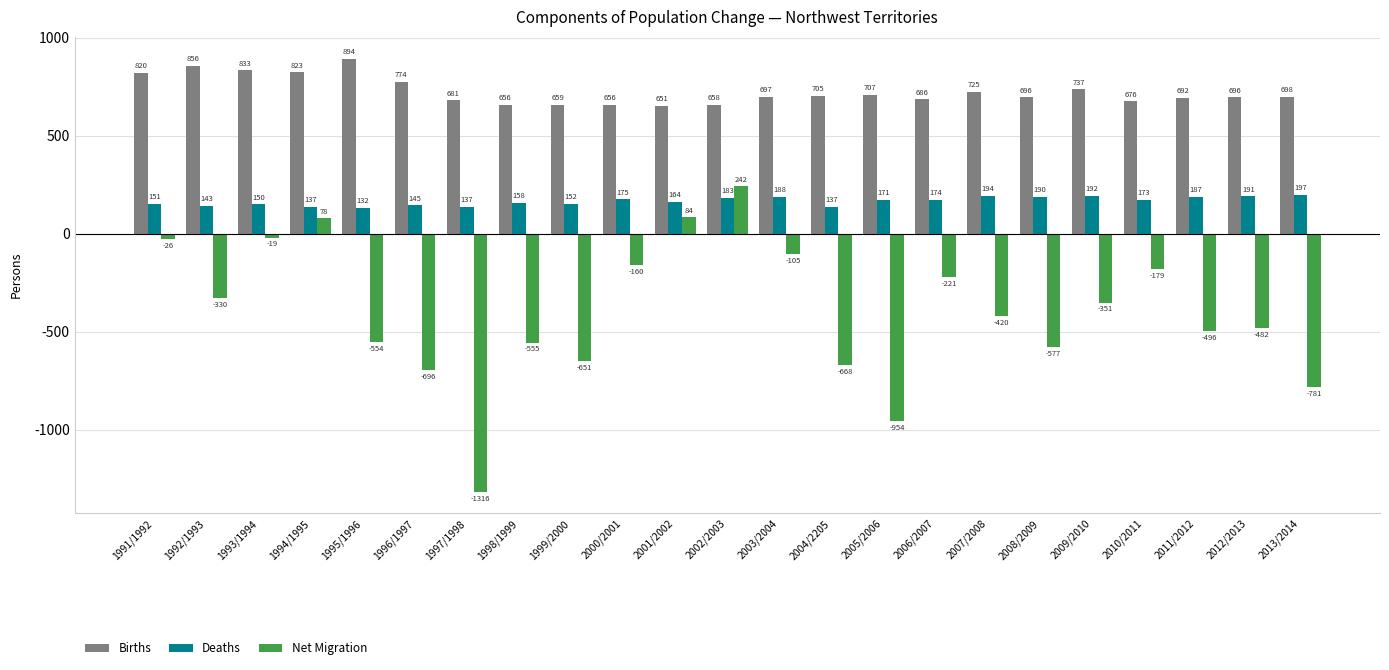

How many bars are there in each group?

3